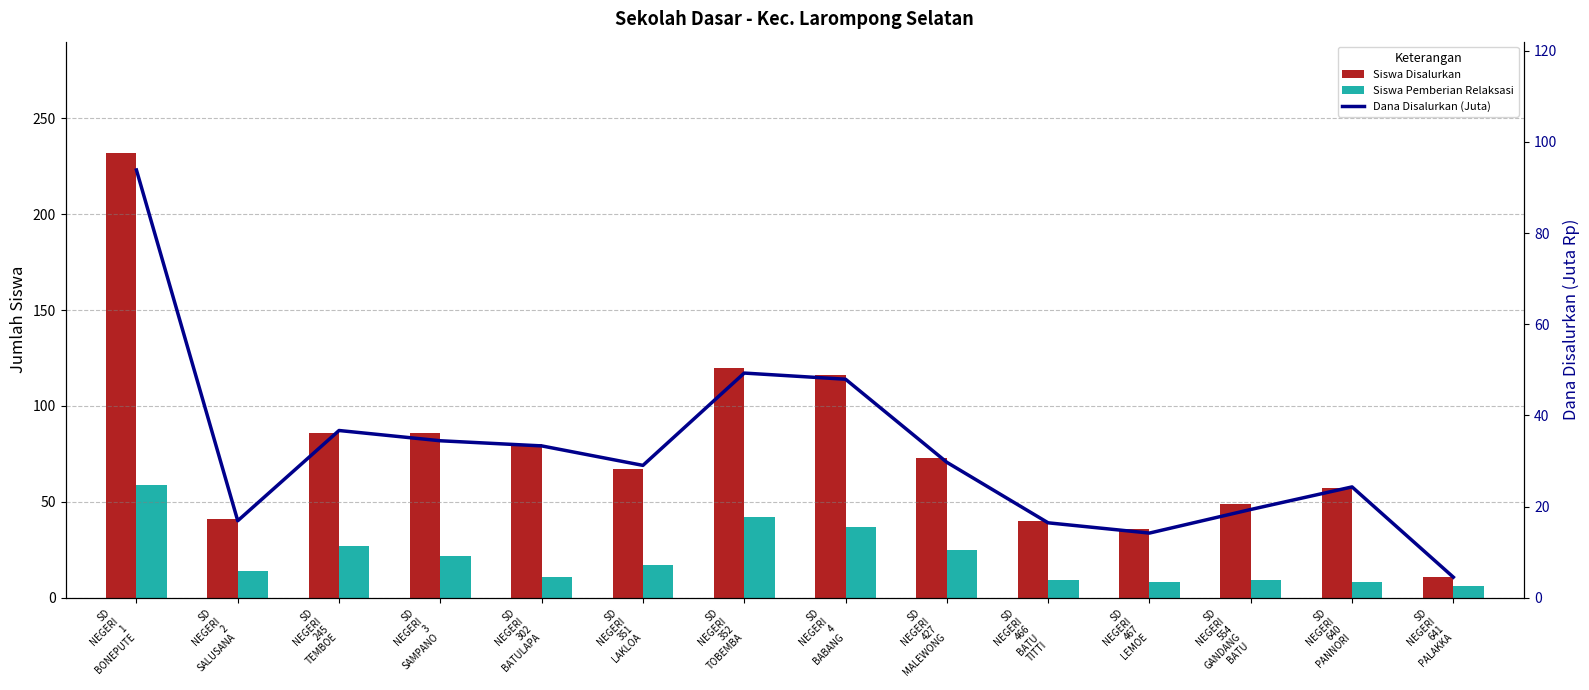

What is the smallest value displayed?

4.5